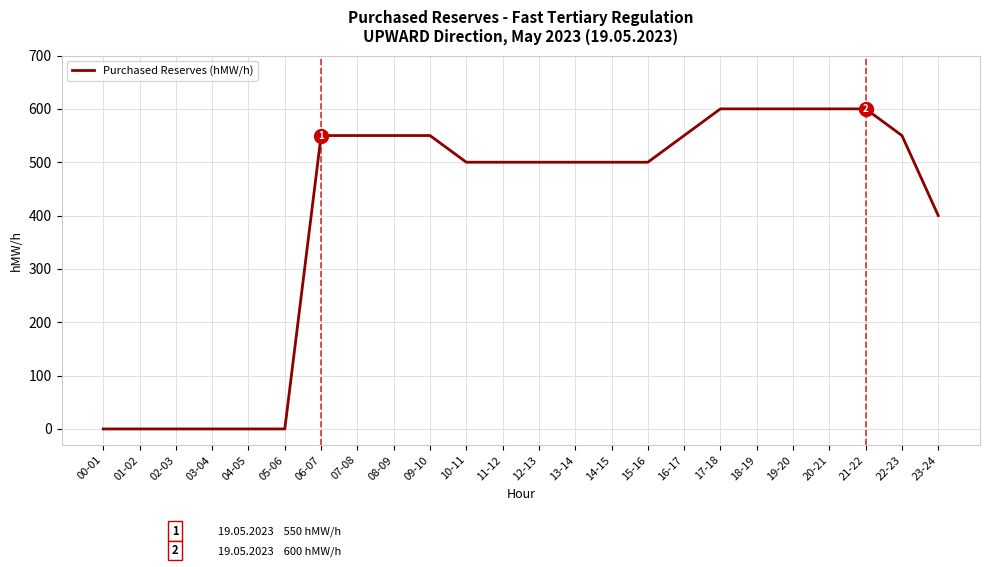

What position from the left is 14-15?

15